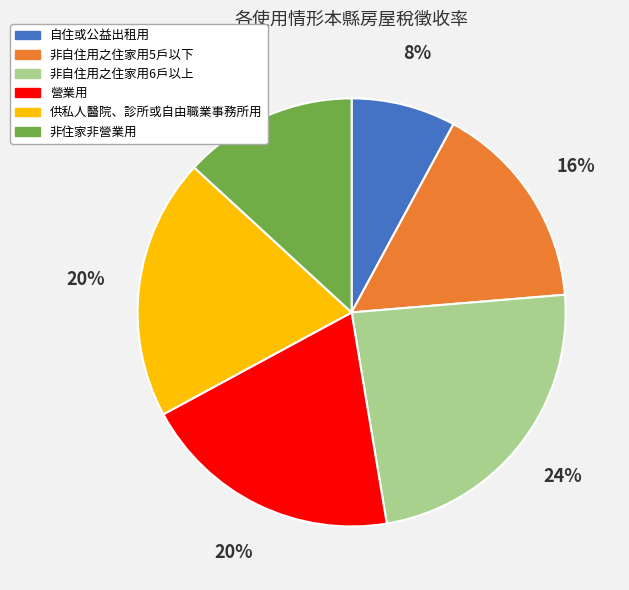

Does any single category account for the majority?

No